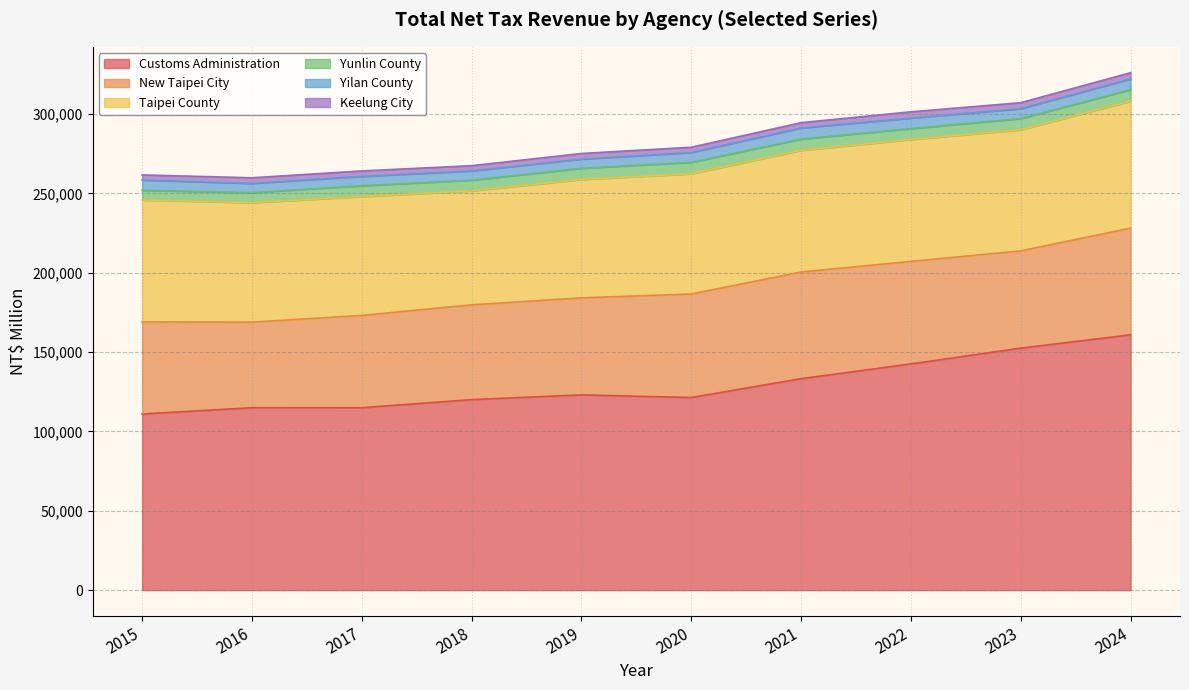

True or false: New Taipei City and Keelung City intersect in this chart.

False